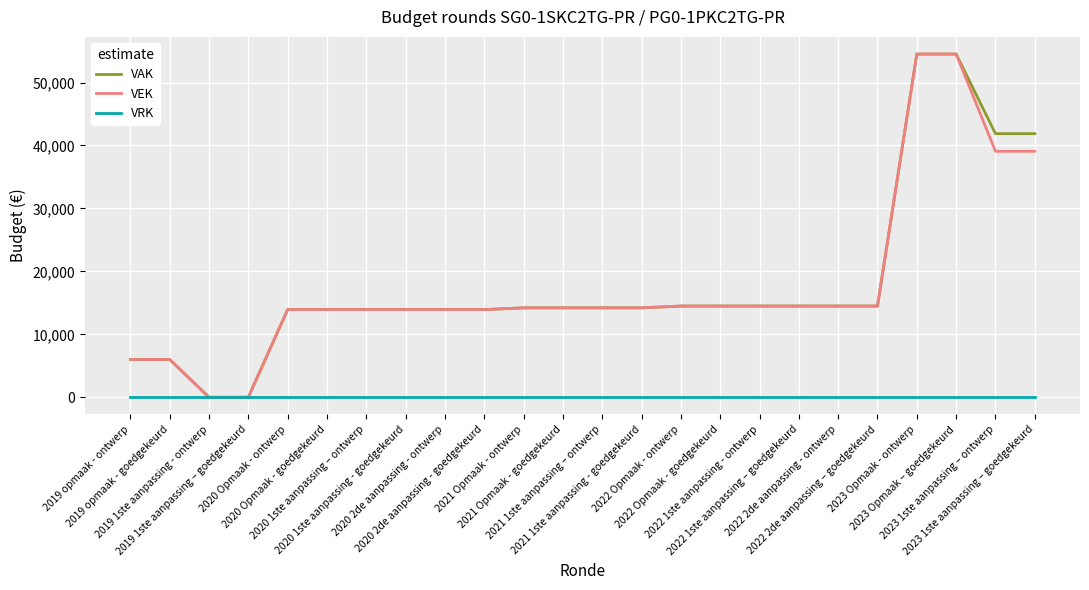

What is the greatest value displayed?

54520